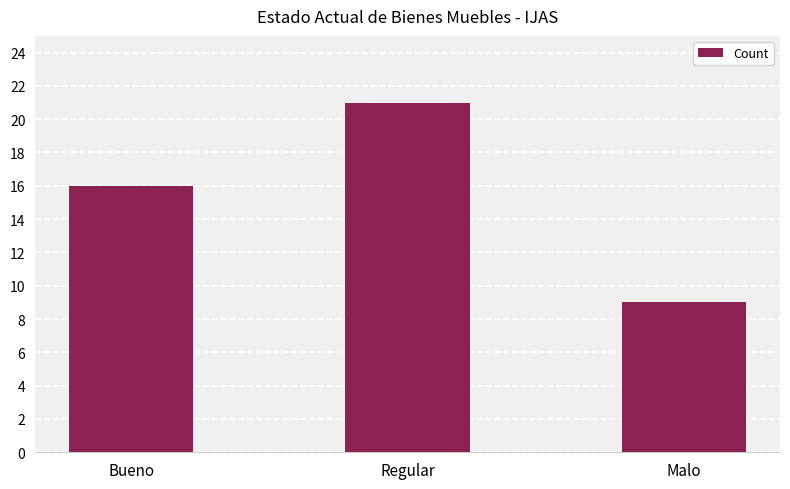

True or false: the data shows 9 at Malo.

True